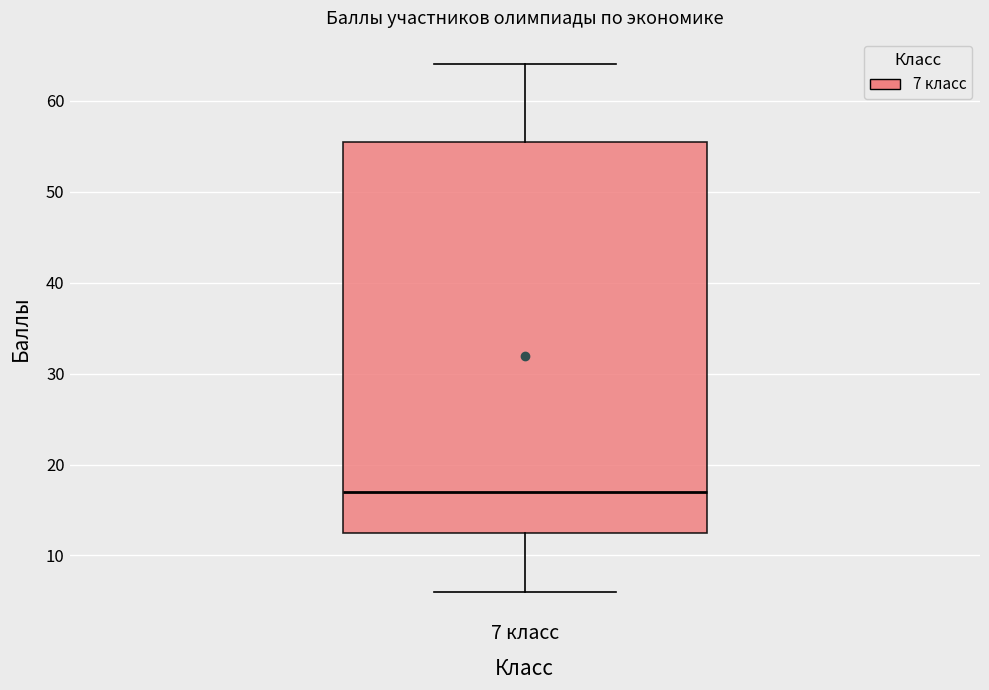

Read this box plot against the y-axis: the position of the median line, the range covered by the box, and the ends of both whiskers. The values are not printed on the chart, so give them approximately, as read against the axis.

median 17, box 13 to 56, whiskers 6 to 64